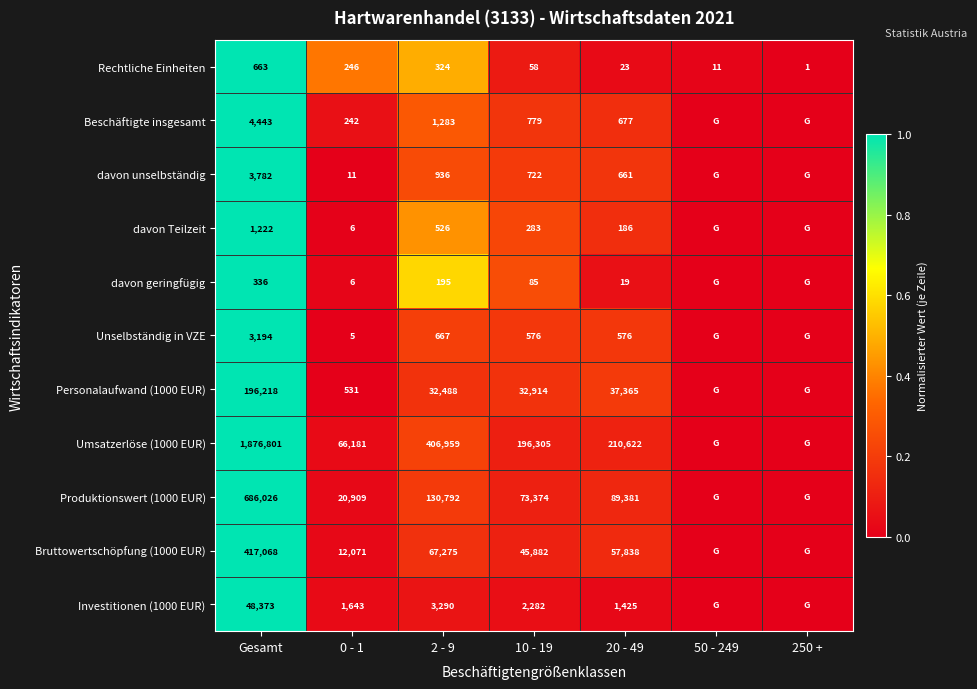

At which category is the sum across all series the highest?

Gesamt